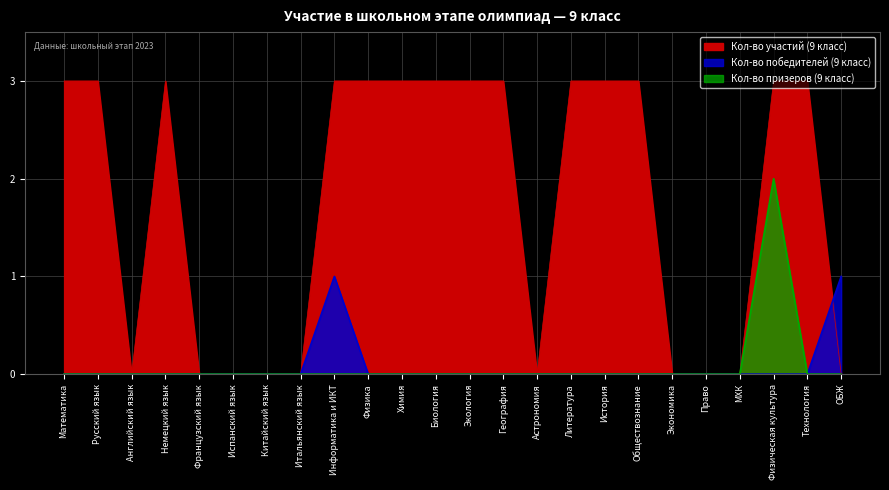

How many interior local valleys does the Кол-во участий (9 класс) series have?

2